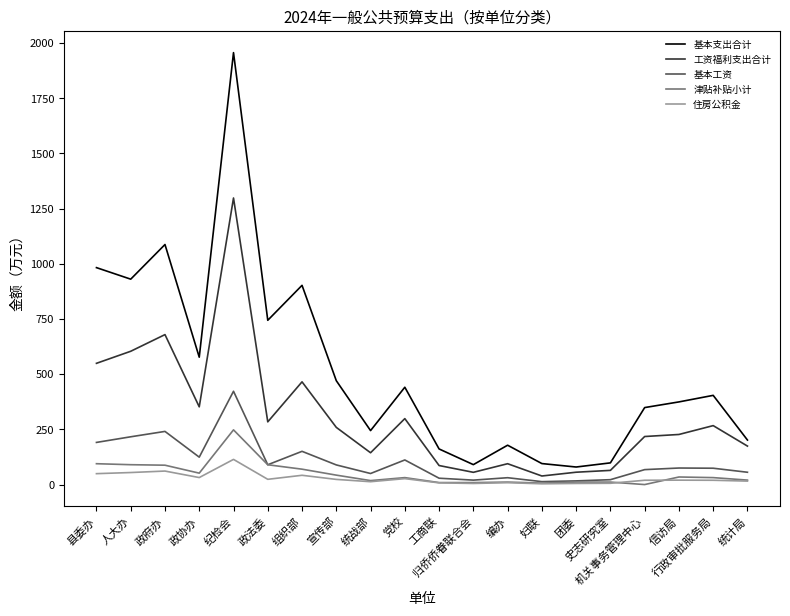

True or false: 基本支出合计 and 津贴补贴小计 cross at least once.

False